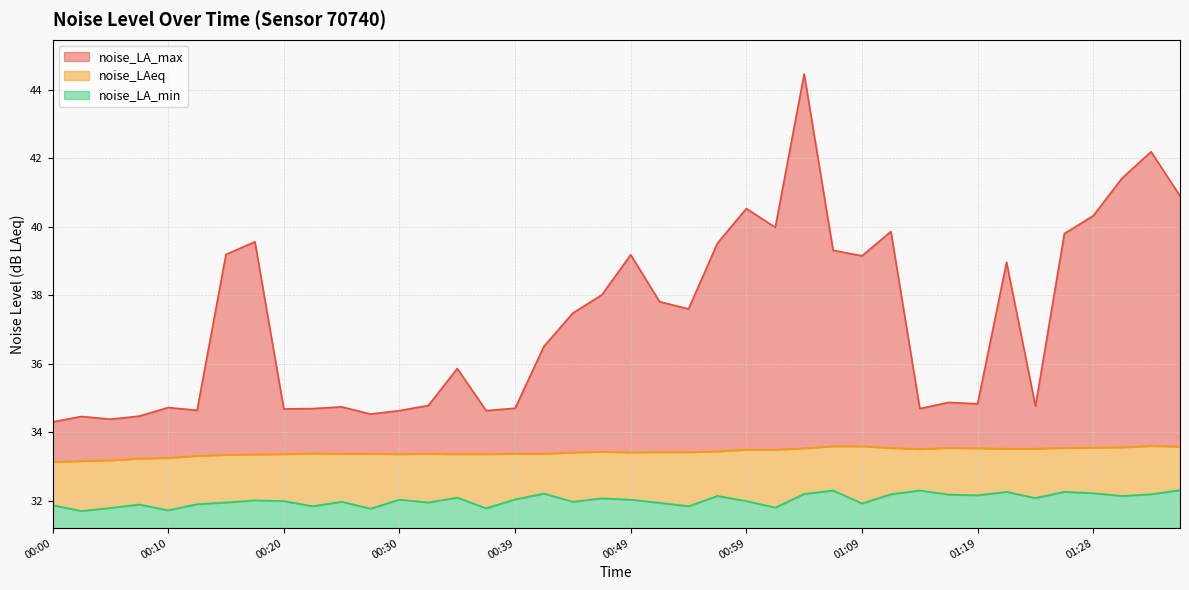

Is it true that noise_LA_max equals 34.7 at 00:39?

True